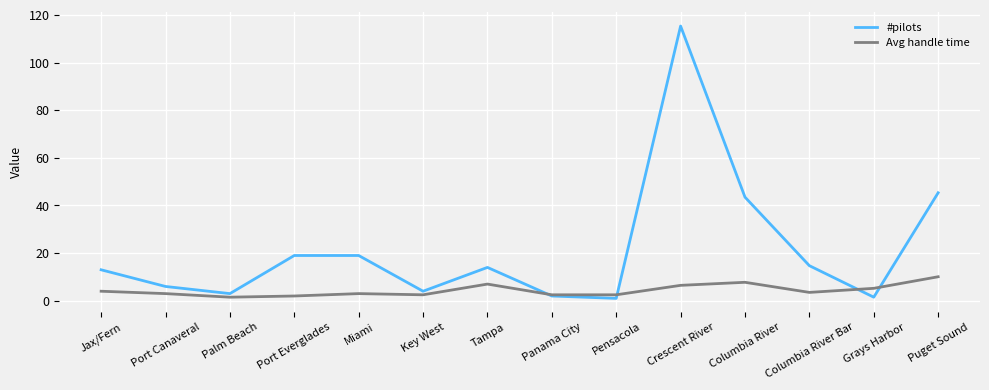

The #pilots series shows 6.0 at Port Canaveral. True or false?

True